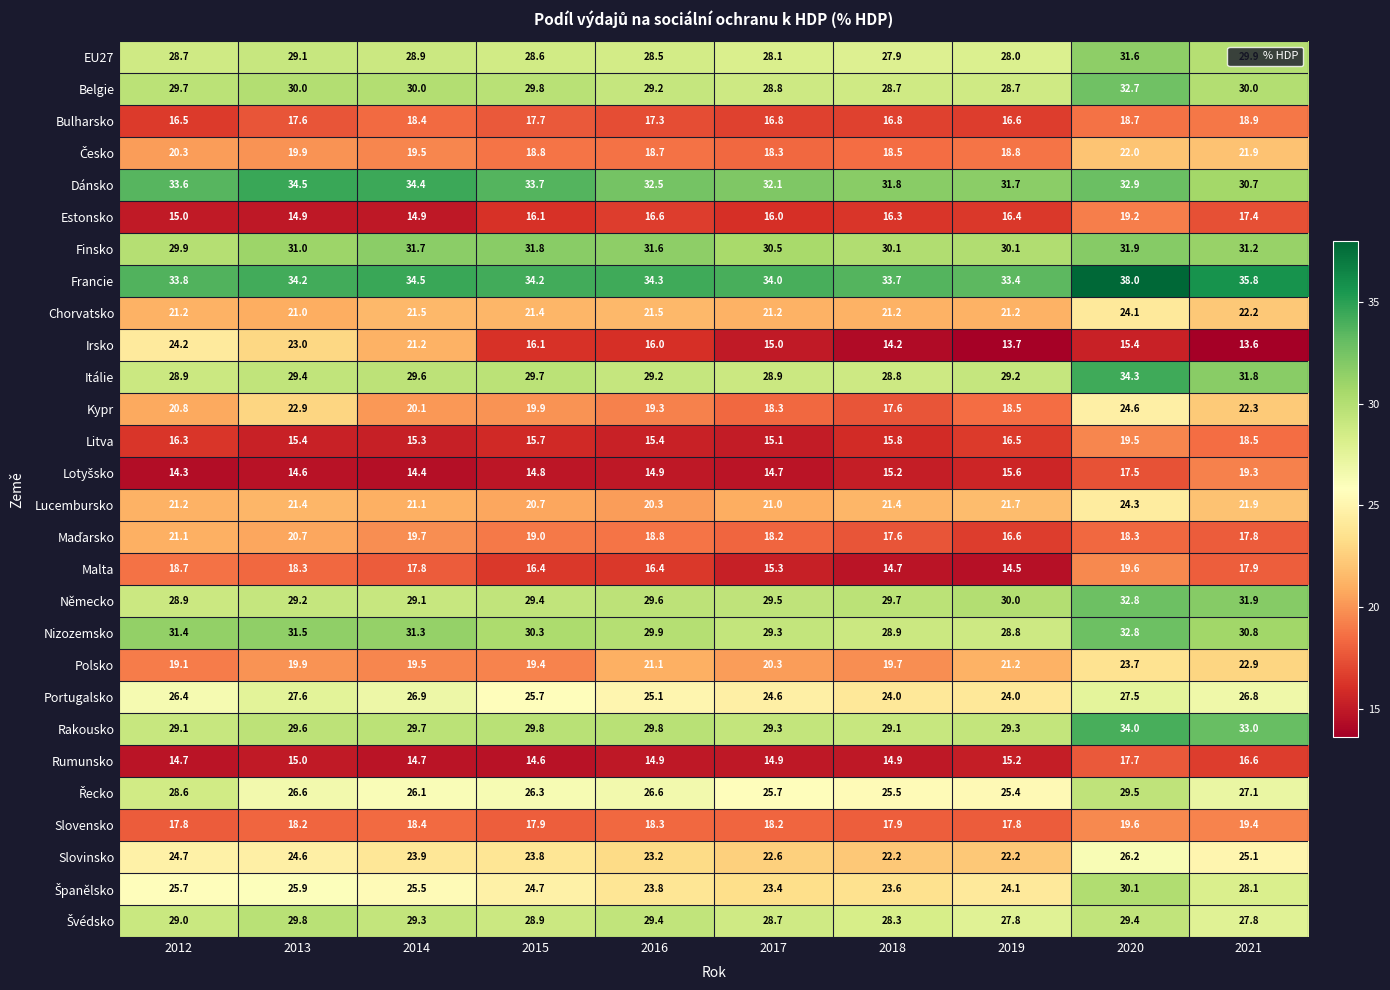

The Finsko series shows 31.0 at 2013. True or false?

True